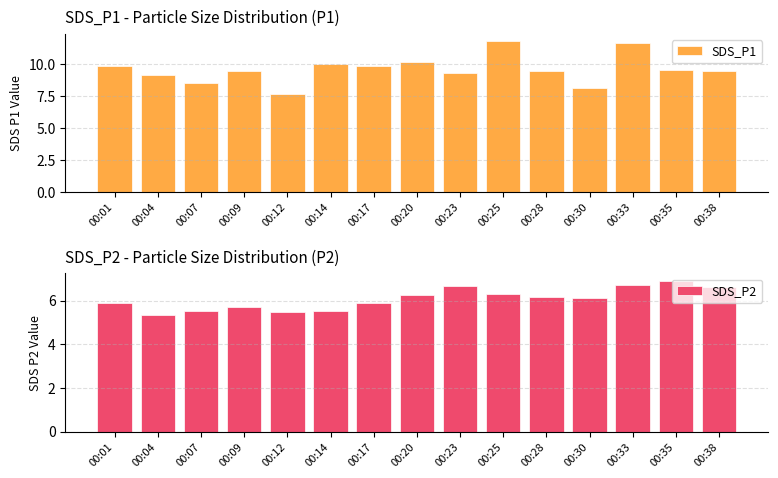

Between 00:33 and 00:17, which is larger?

00:33